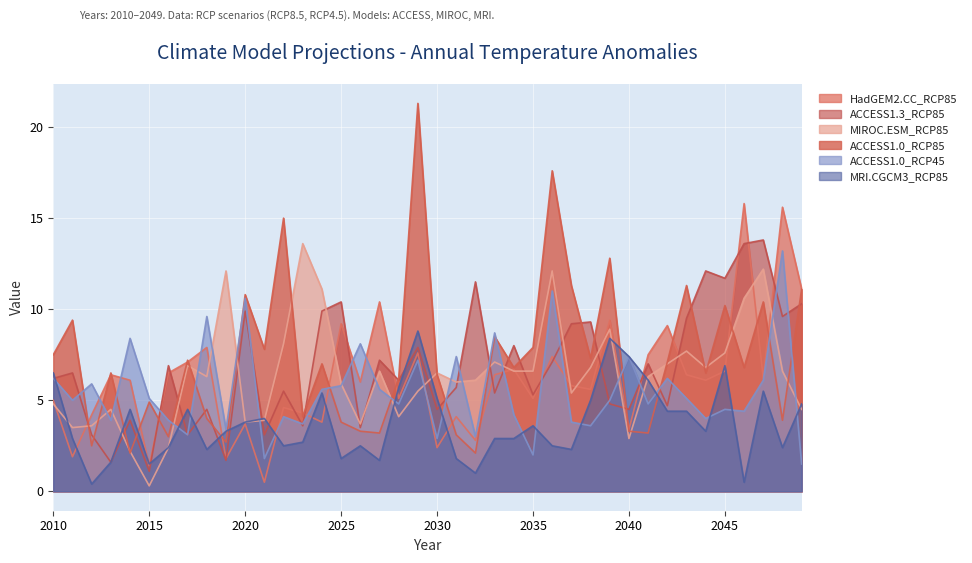

How many intersections are there between ACCESS1.0_RCP85 and MRI.CGCM3_RCP85?

6